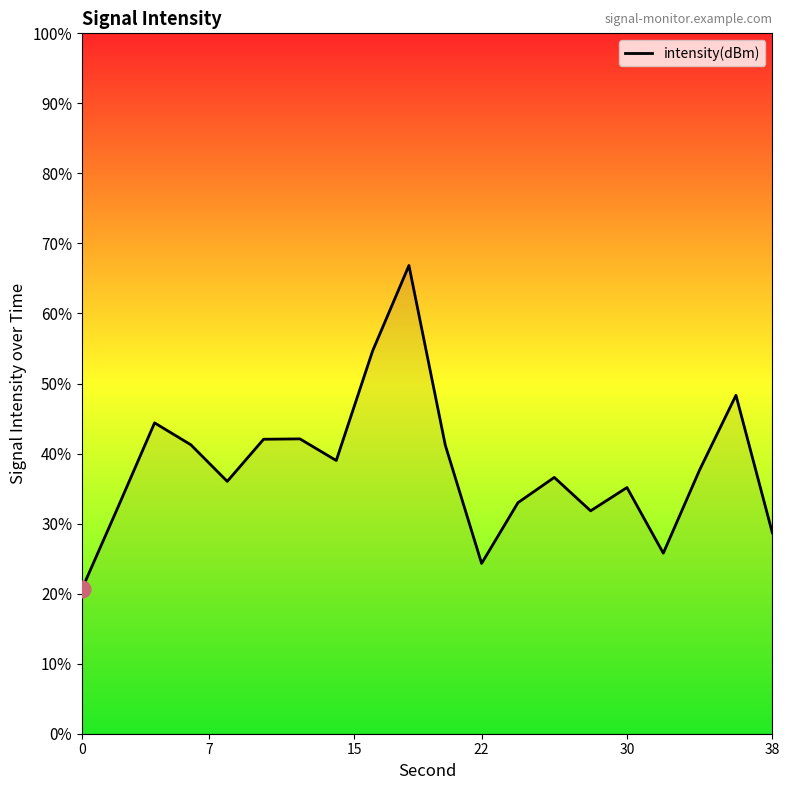

Count the number of values greater than -122.

8